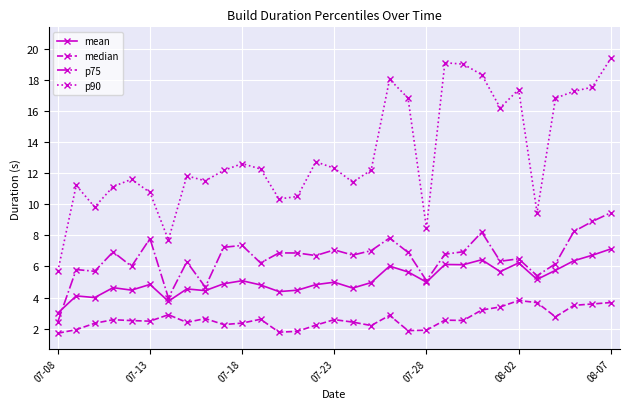

What is the average value of the mean series?

5.1